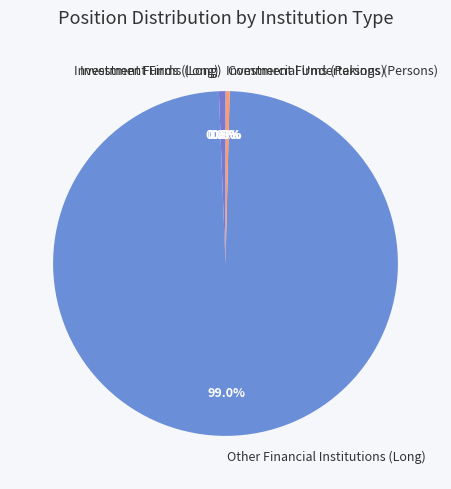

What is the majority slice?

Other Financial Institutions (Long)